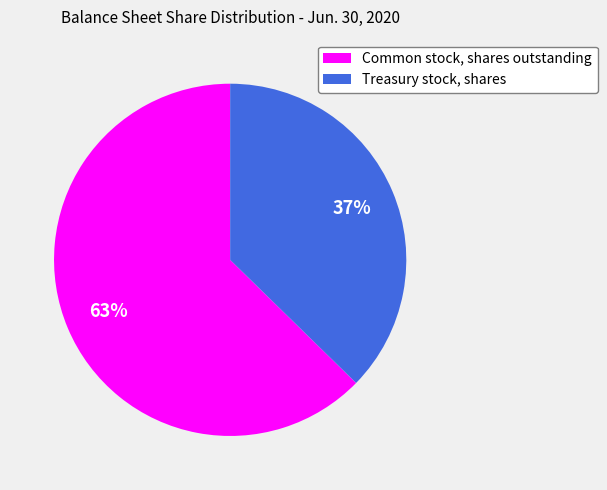

Count the number of slices in the pie.

2